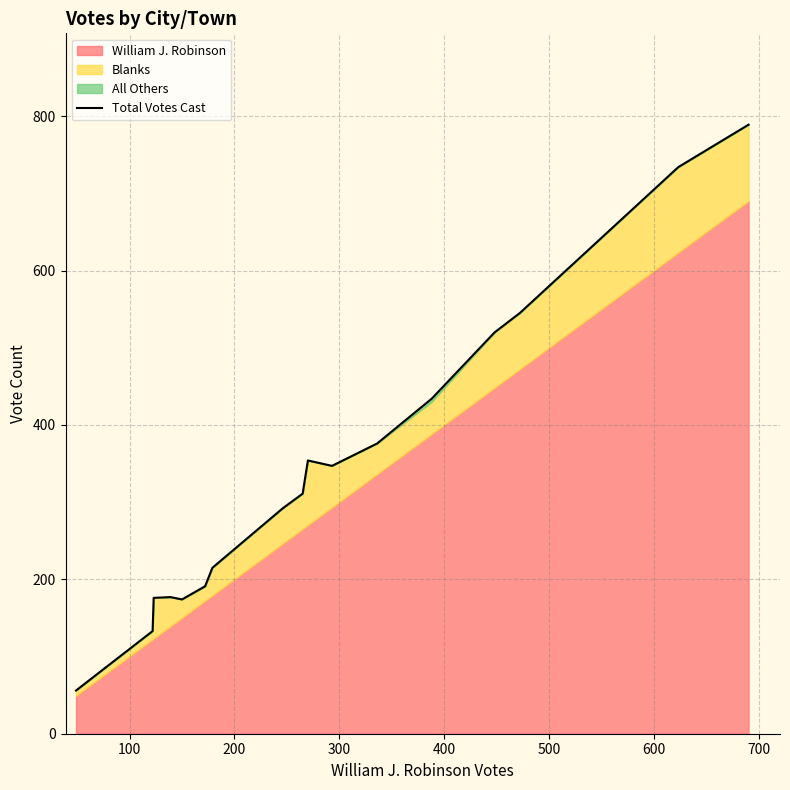

What is the highest value of the Total Votes Cast series?

789